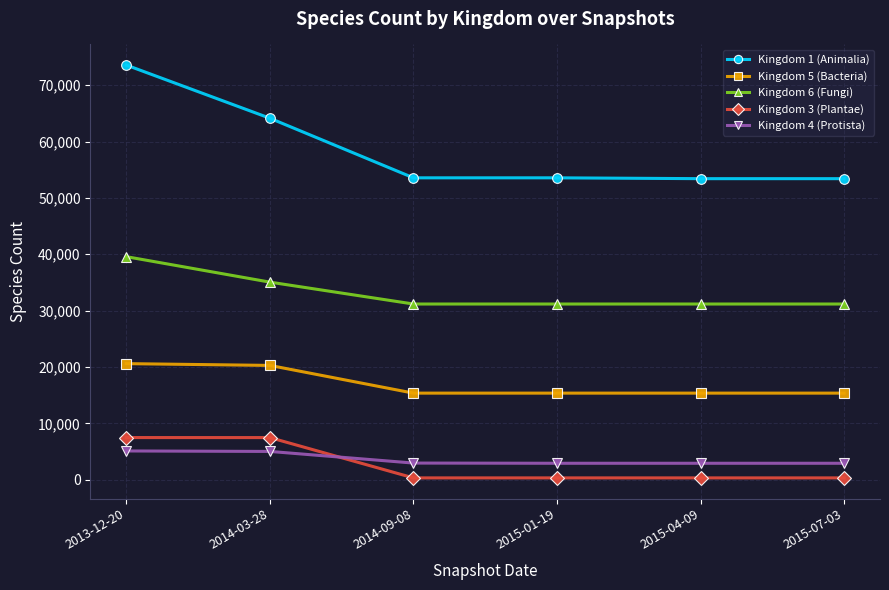

What is the value of the Kingdom 3 (Plantae) point at the 6th from the left?

339